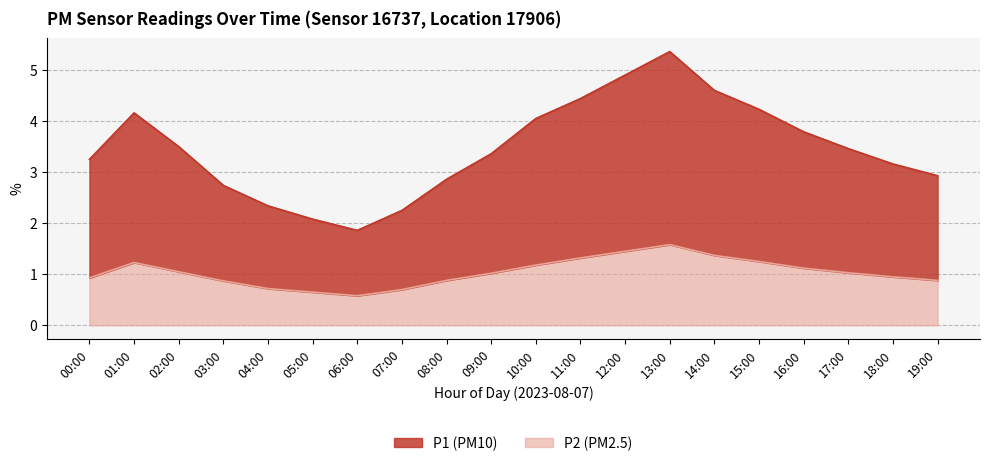

What is the smallest value displayed?

0.6